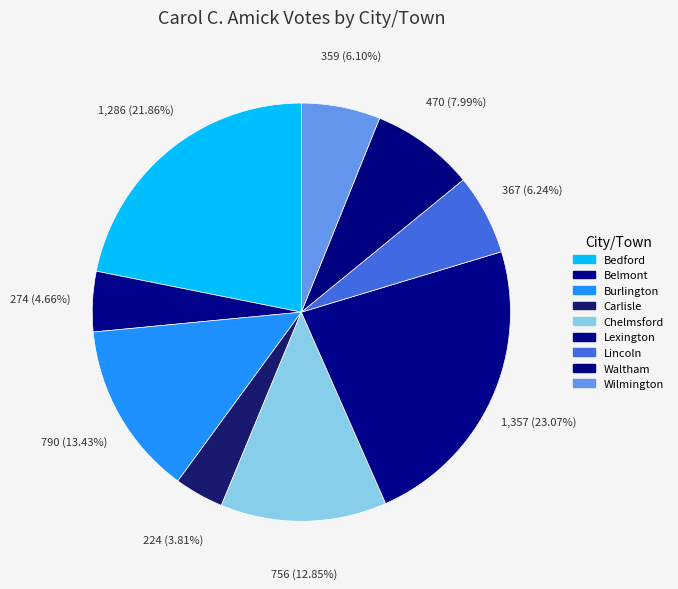

How many slices are in this pie chart?

9